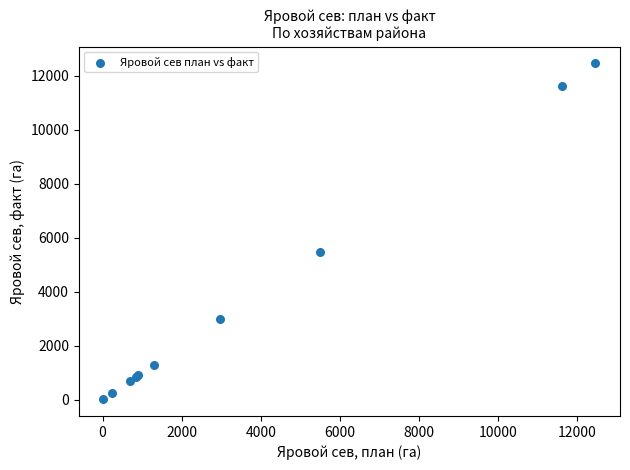

What Y value in the scatter plot is closest to 6236?

5486.0